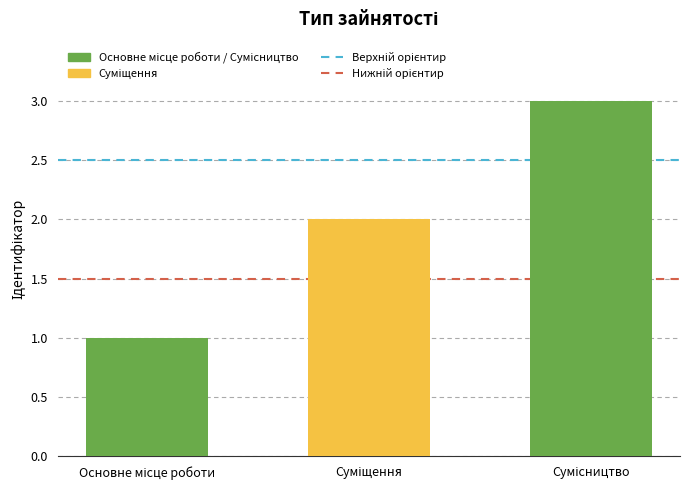

What is the sum of the values at Сумісництво and Основне місце роботи?

4